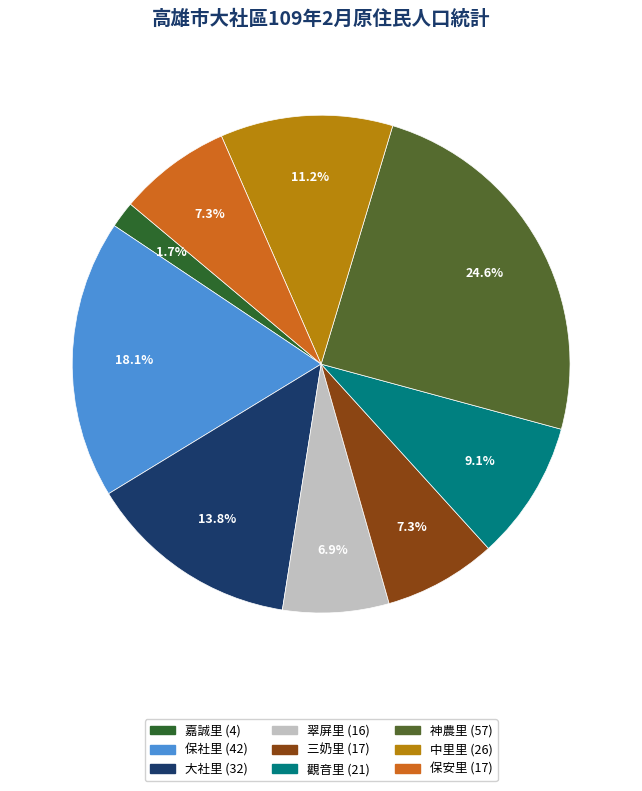

Is it true that 中里里 is 21% of the pie?

False